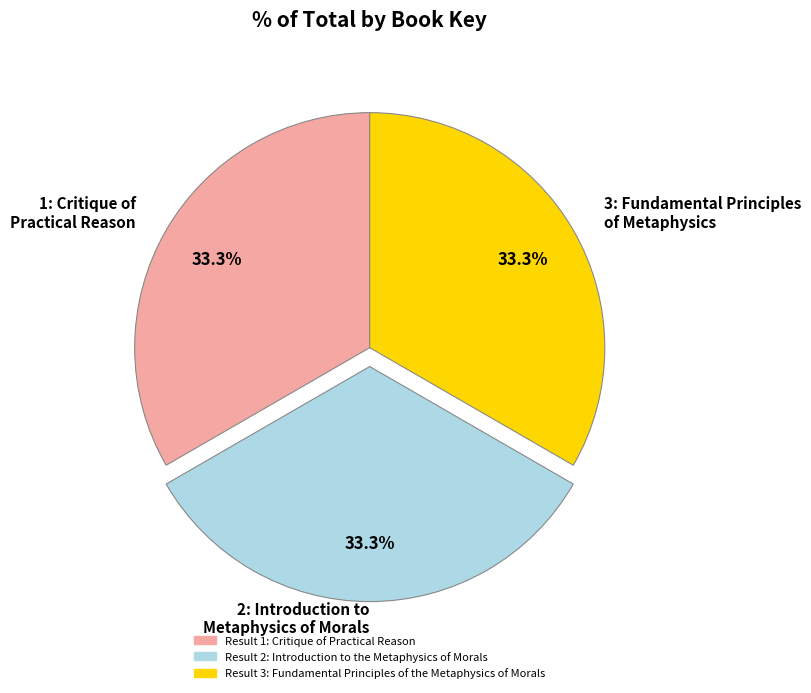

What is the ratio of the value at Result 3: Fundamental Principles of the Metaphysics of Morals to the value at Result 1: Critique of Practical Reason?

1.0